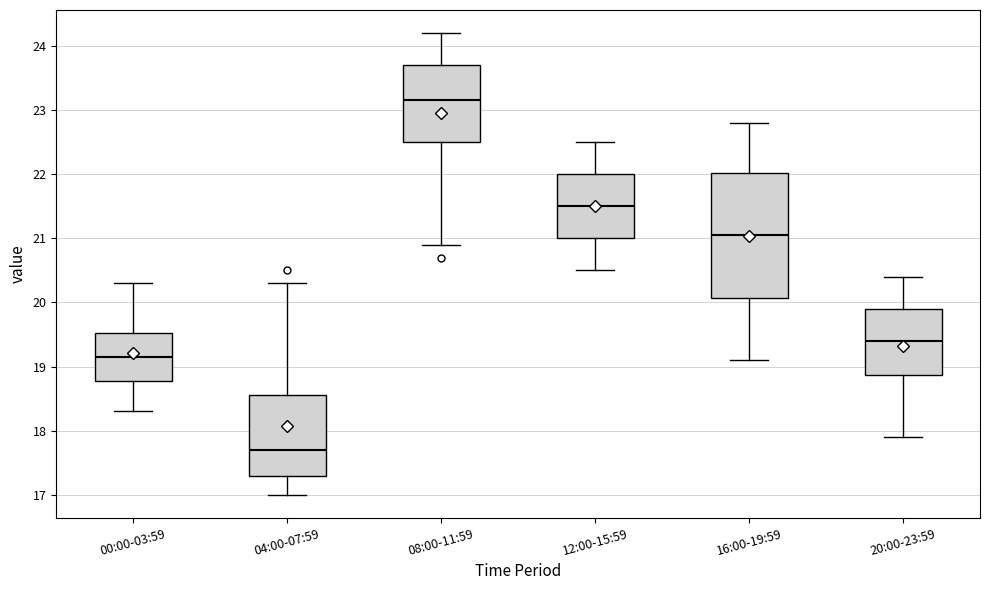

Reading left to right, transcribe this box plot: for each box, give where its median line is, the range the box spans, and where its two whiskers end, as read against the y-axis. The values are not printed on the chart, so give them approximately, as read against the axis.

00:00-03:59: median 19.2, box 18.8 to 19.5, whiskers 18.3 to 20.3
04:00-07:59: median 17.7, box 17.3 to 18.6, whiskers 17.0 to 20.3
08:00-11:59: median 23.2, box 22.5 to 23.7, whiskers 20.9 to 24.2
12:00-15:59: median 21.5, box 21.0 to 22.0, whiskers 20.5 to 22.5
16:00-19:59: median 21.1, box 20.1 to 22.0, whiskers 19.1 to 22.8
20:00-23:59: median 19.4, box 18.9 to 19.9, whiskers 17.9 to 20.4